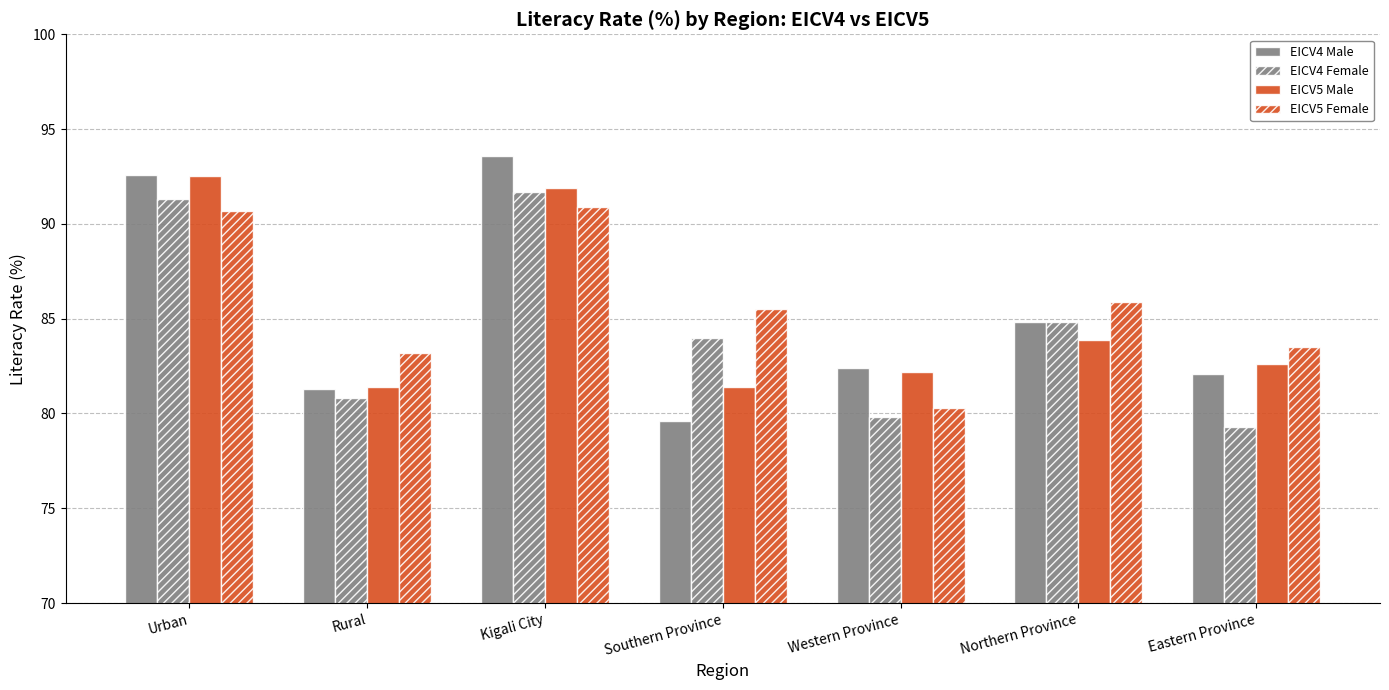

How many groups of bars are there?

7